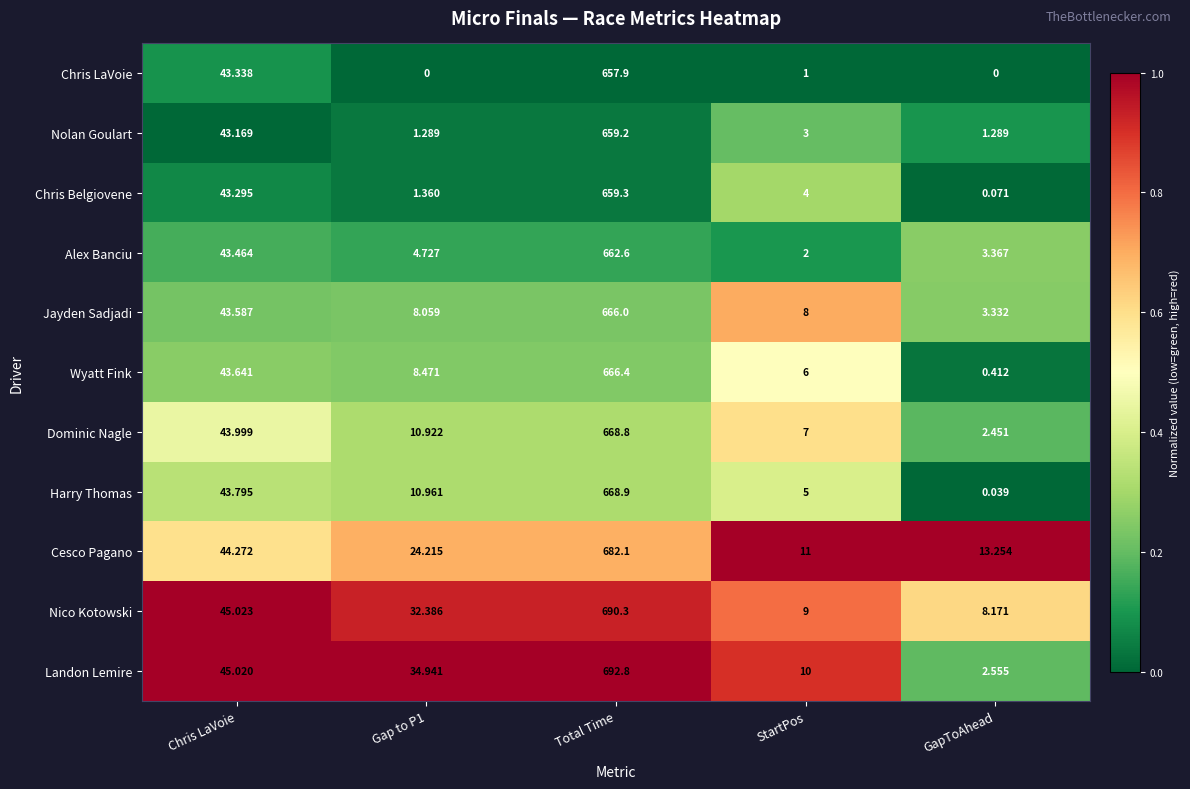

Is the value of Cesco Pagano at Chris LaVoie greater than the value of Wyatt Fink at Total Time?

No